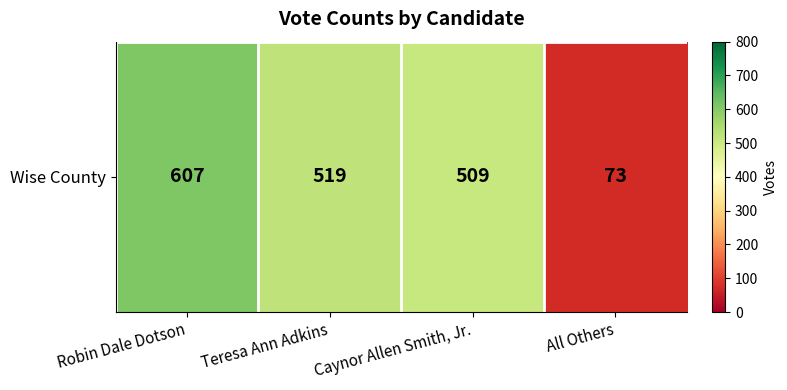

At which category does the chart reach its minimum across all series?

All Others